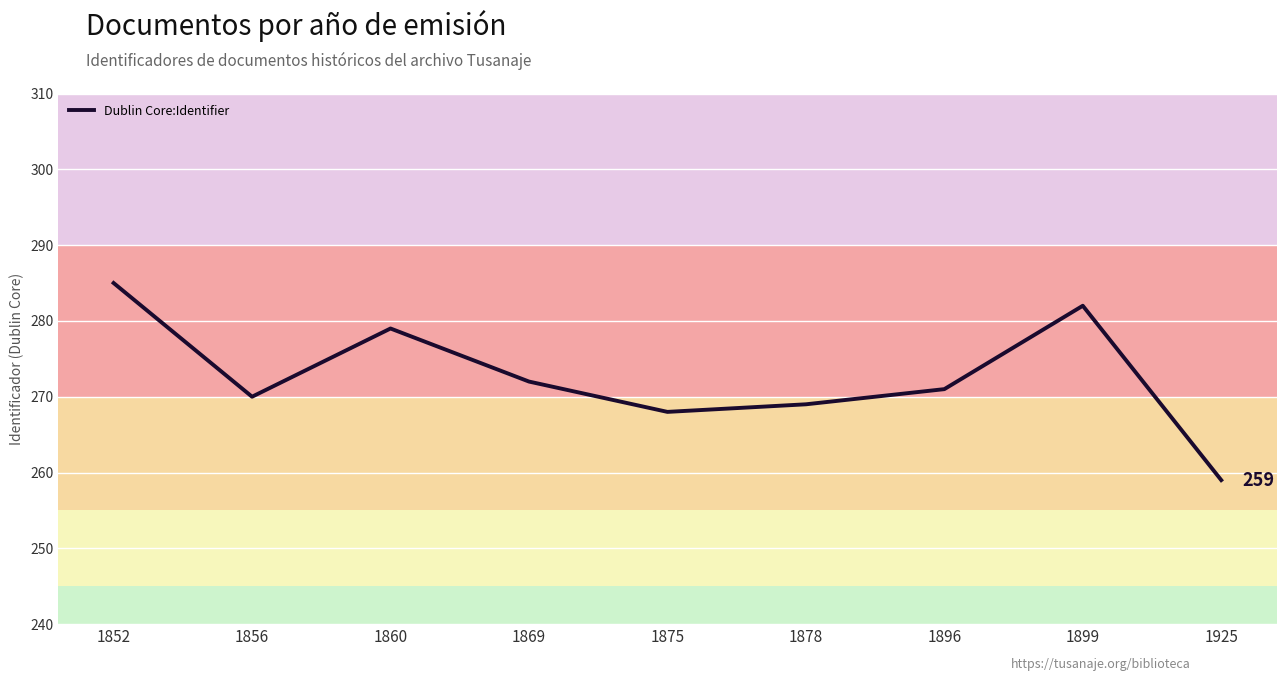

Between 1869 and 1852, which is larger?

1852